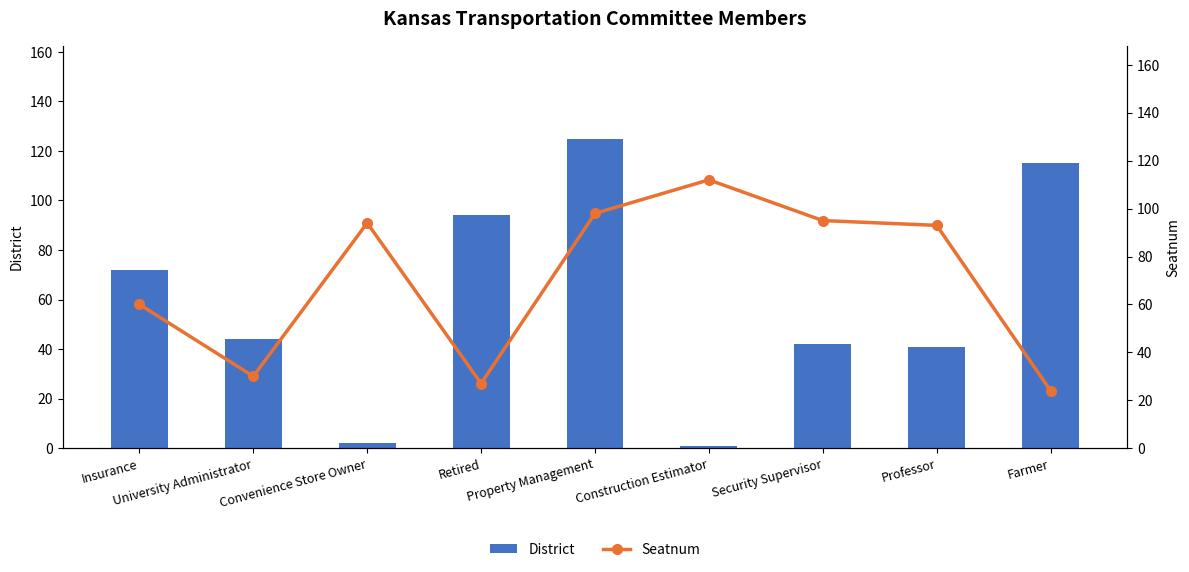

What are all the series names shown in the legend?

District, Seatnum